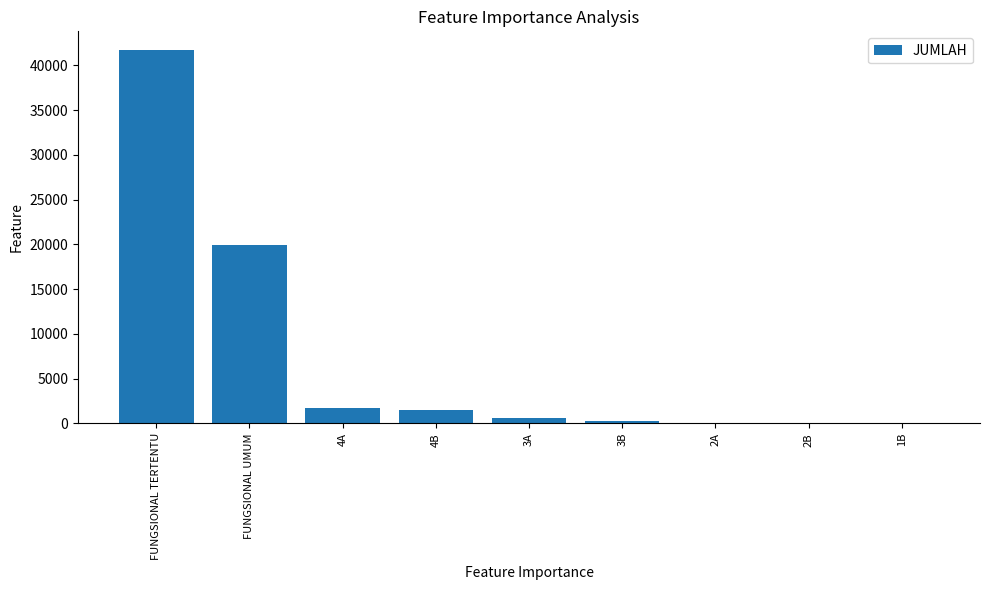

Which label corresponds to the largest value in the chart?

FUNGSIONAL TERTENTU